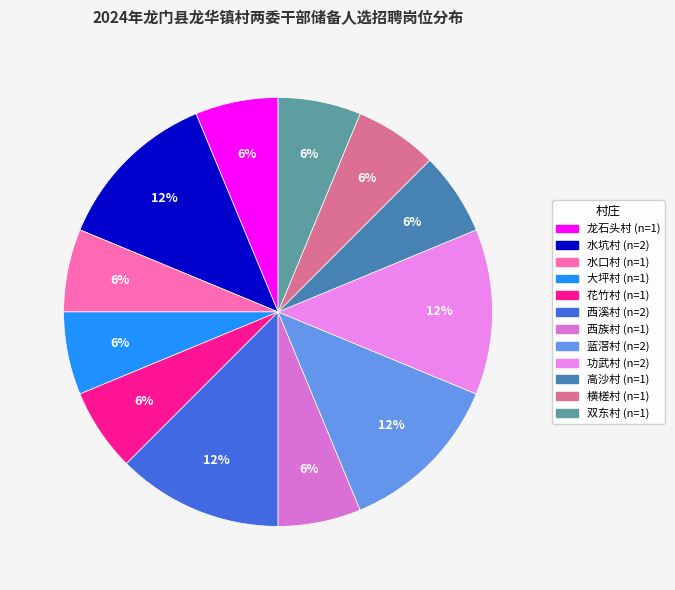

How much of the chart is everything except 横槎村?

93.8%